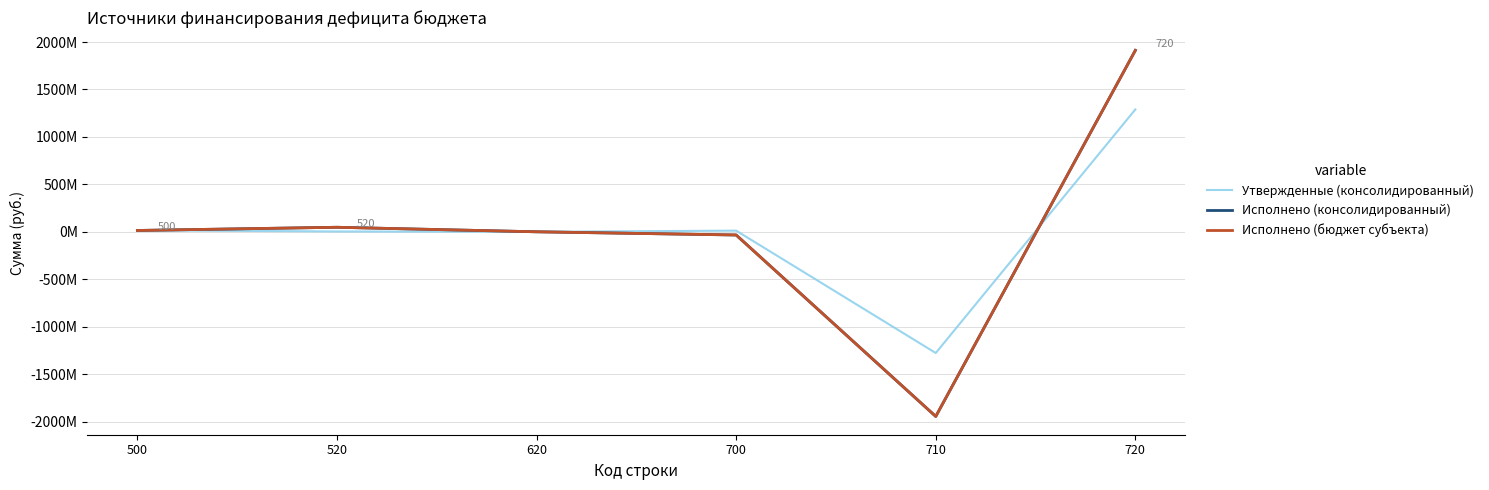

After their last crossing, which series has the higher values: Исполнено (бюджет субъекта) or Утвержденные (консолидированный)?

Исполнено (бюджет субъекта)